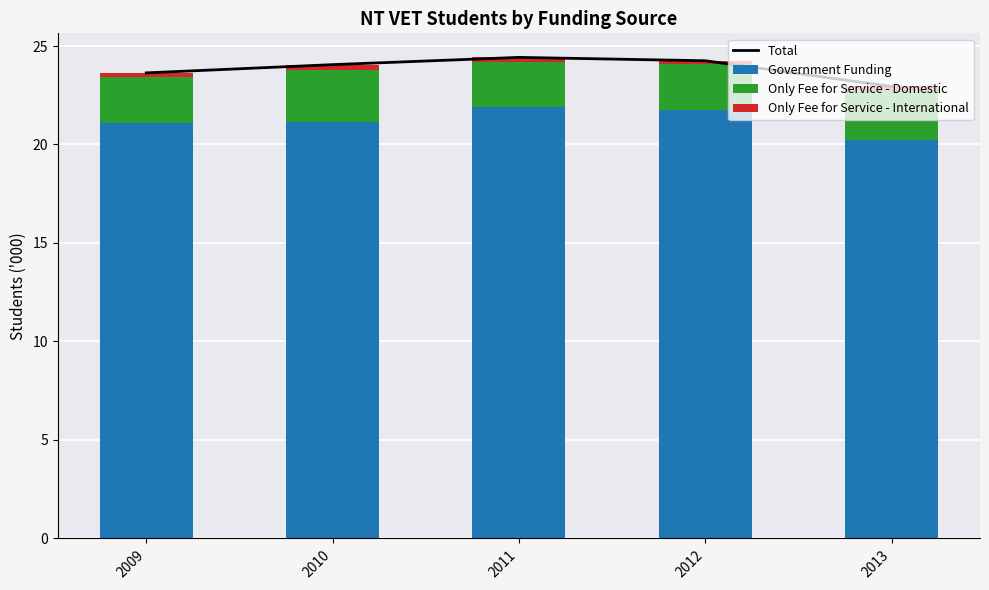

What is the value of the Only Fee for Service - Domestic bar at the 4th from the left?

2.3